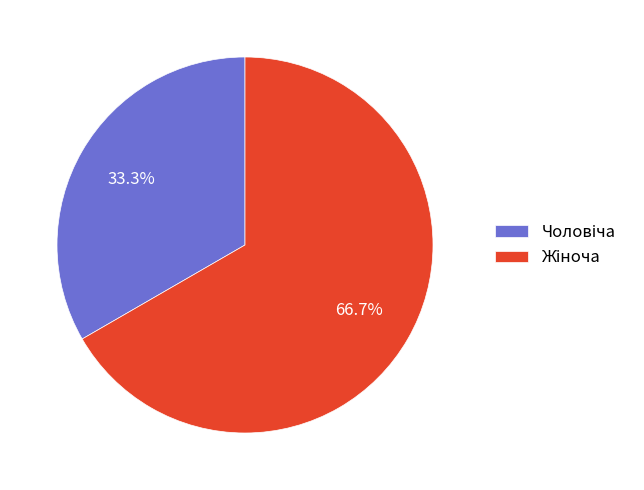

Does any single category account for the majority?

Yes